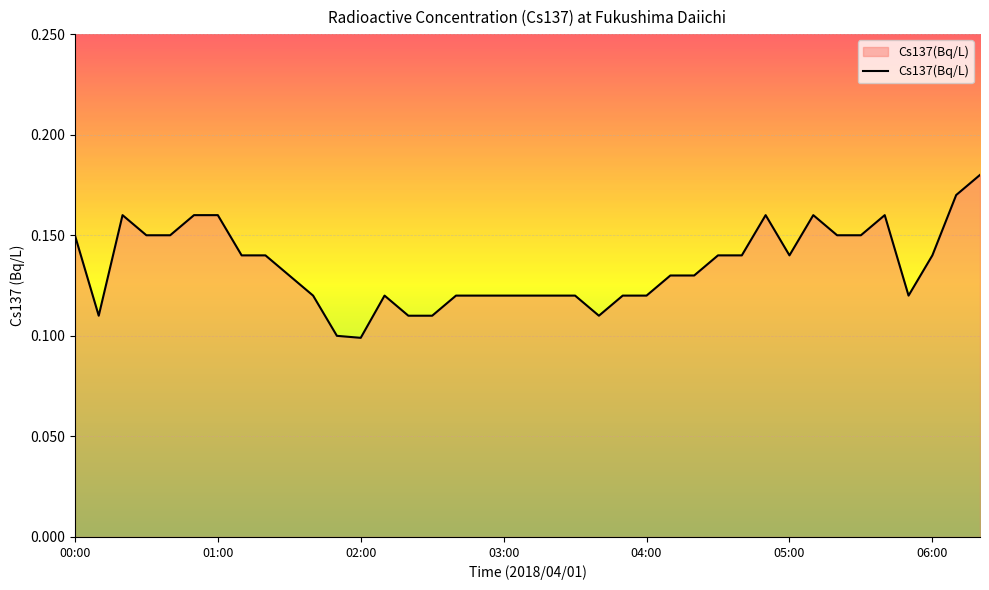

How many lines are shown in the chart?

1